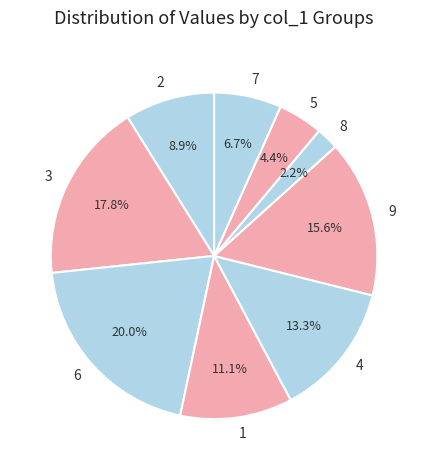

Approximately how many times larger is the value at 2 compared to 5?

2.0